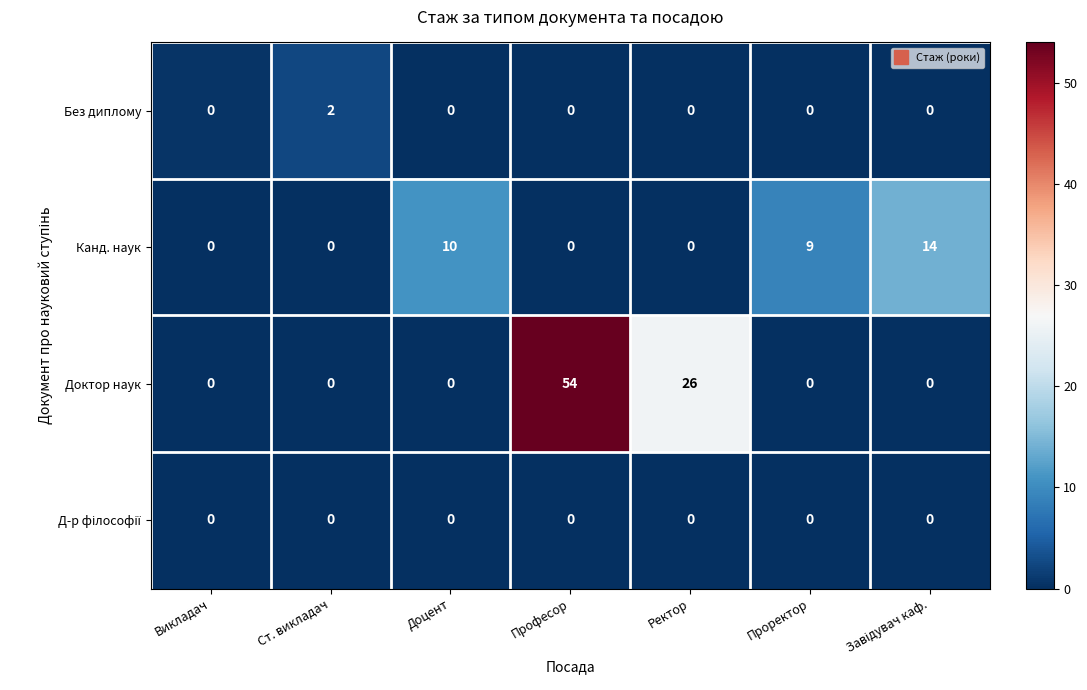

What is the difference between the maximum and minimum values in the Доктор наук series?

54